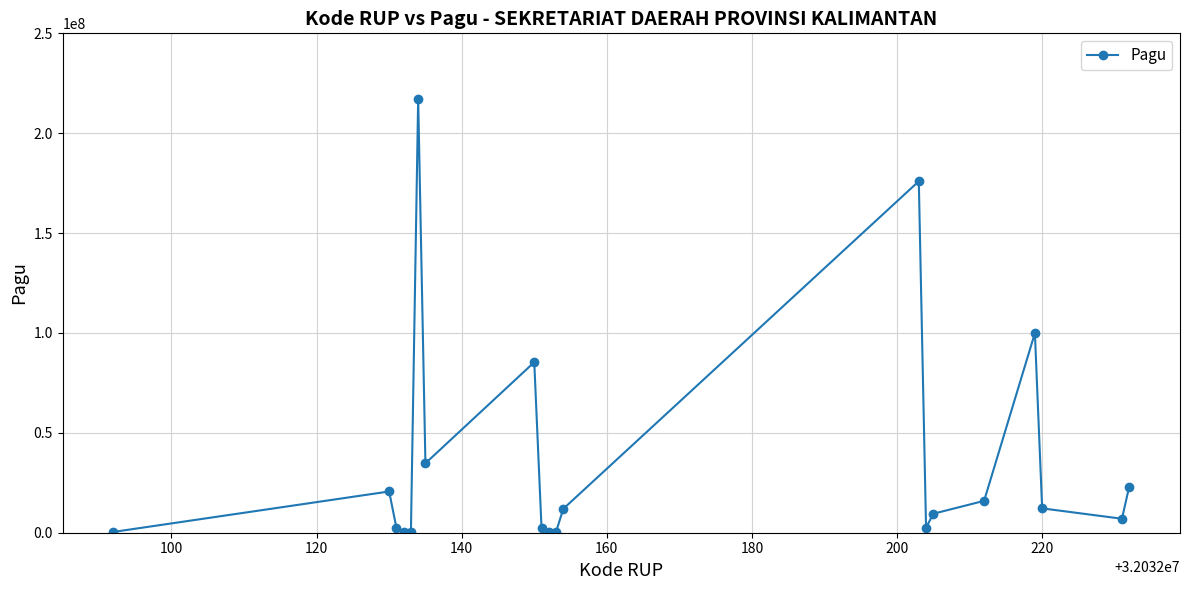

What is the average value?

36154150